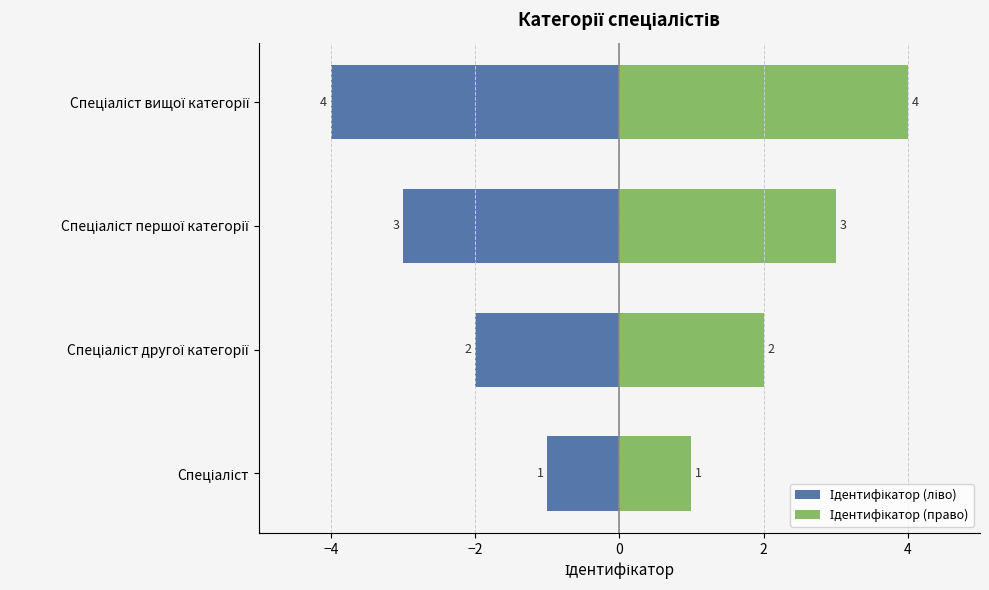

The value of Ідентифікатор (ліво) at Спеціаліст першої категорії is -3. True or false?

True